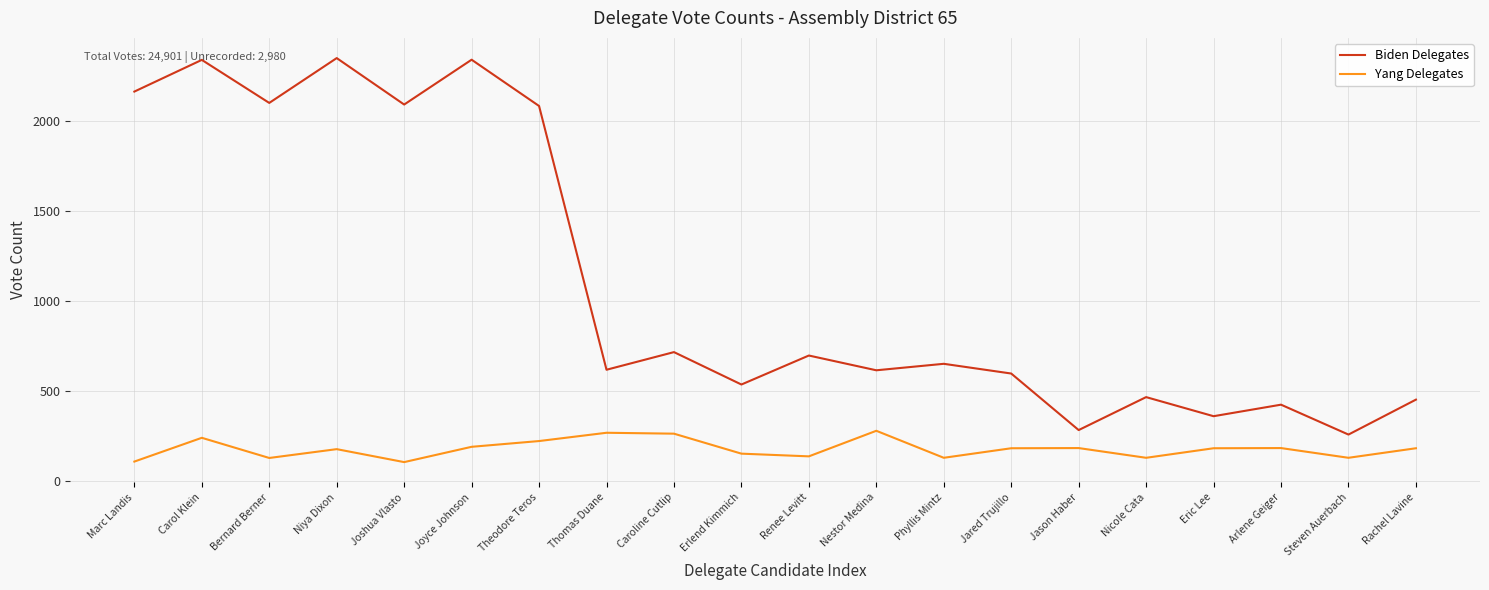

What is the maximum value shown in the chart?

2349